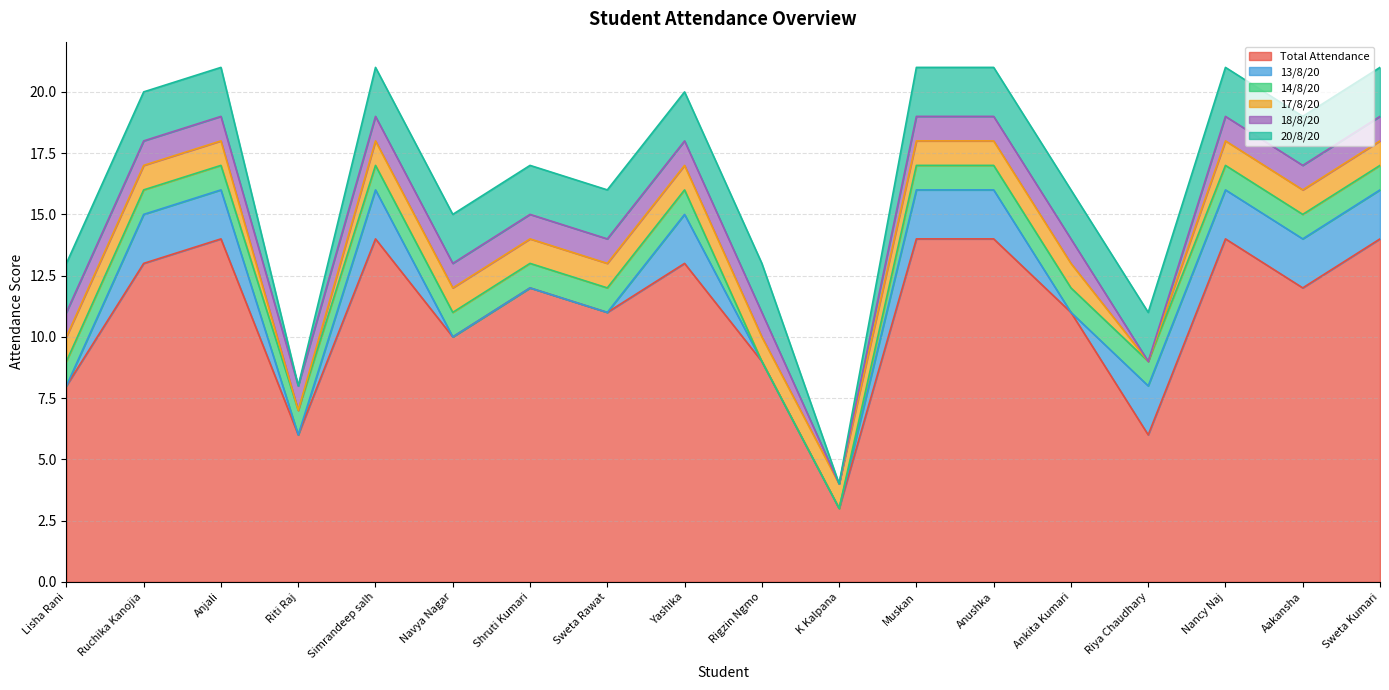

Which series has the largest total across all categories?

Total Attendance